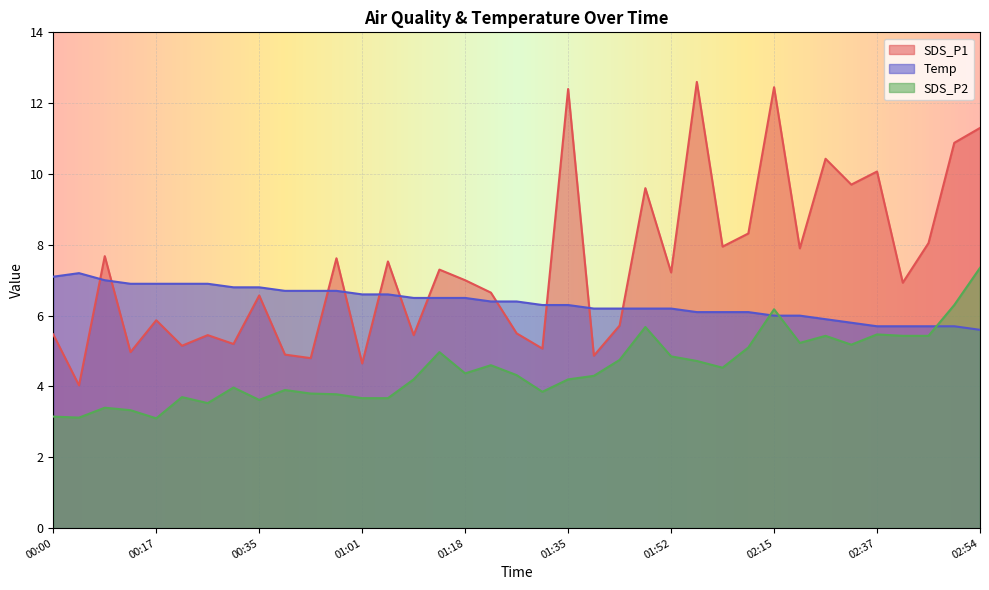

What is the label of the 6th point from the left?

00:22